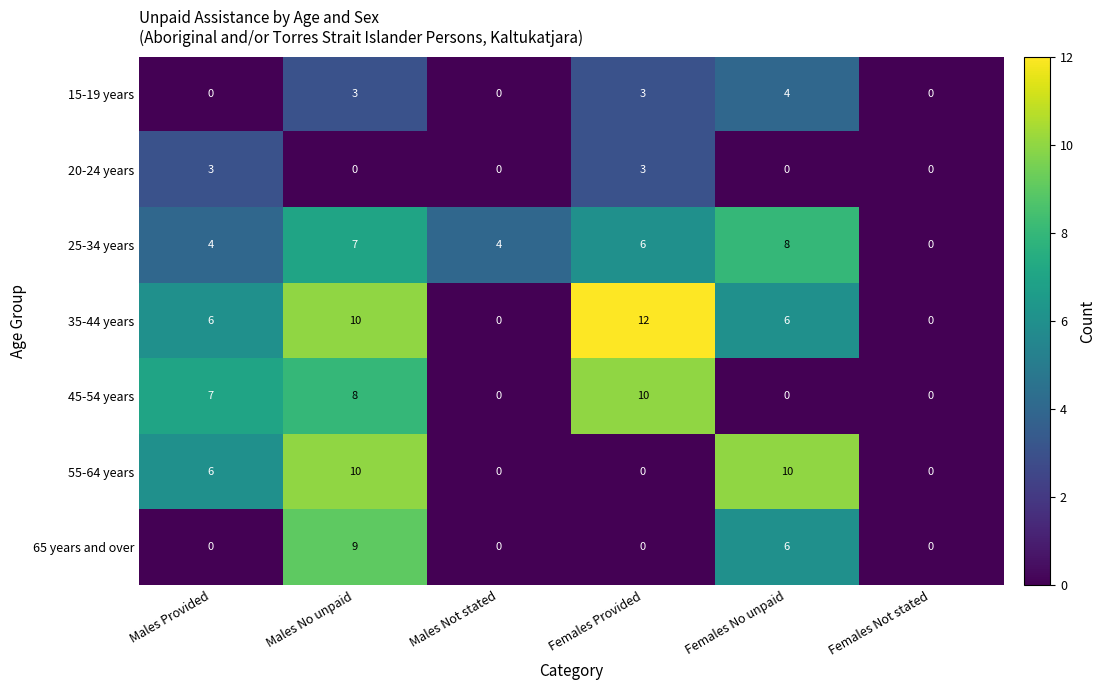

What is the total value across all series at Females Provided?

34